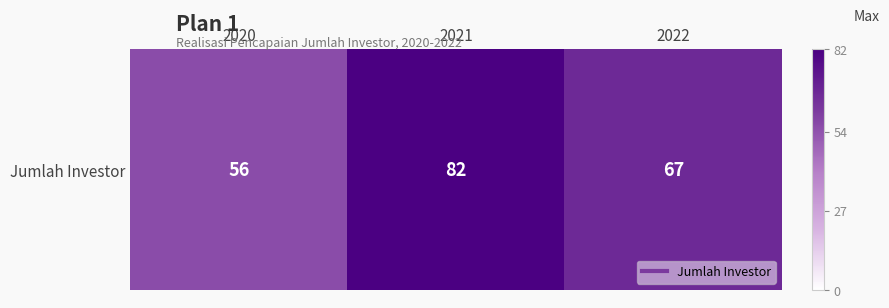

Is it true that the value at 2021 is 82?

True